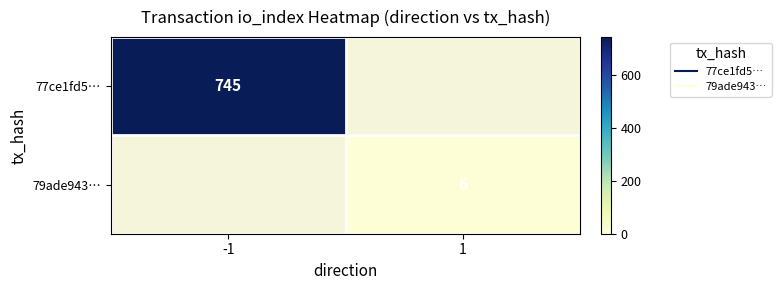

Count the number of categories in the chart.

2